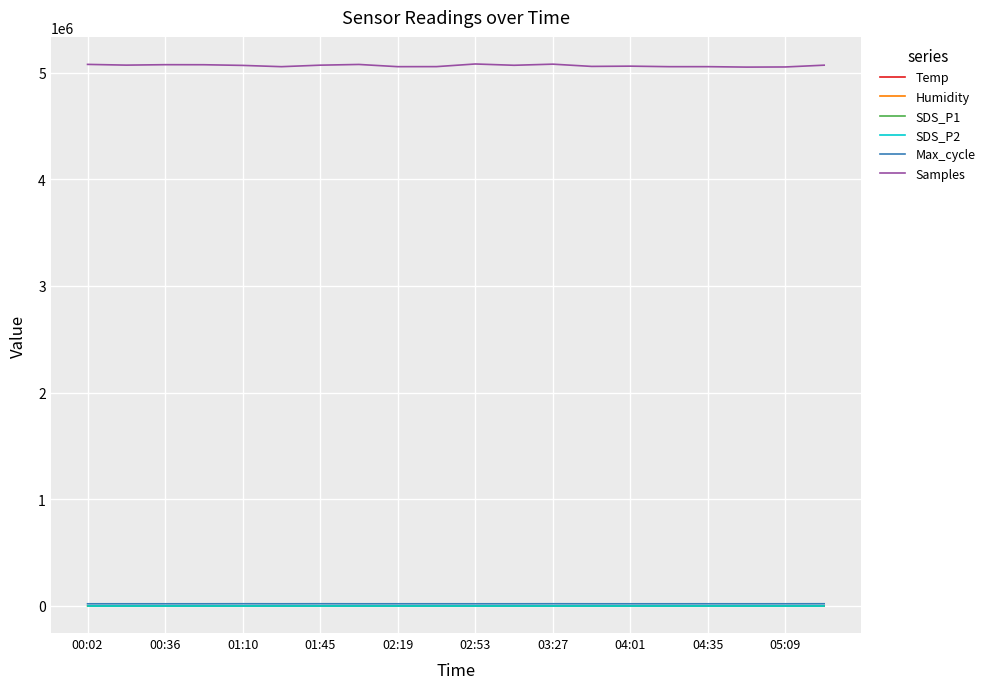

What is the highest value of the Samples series?

5081280.0